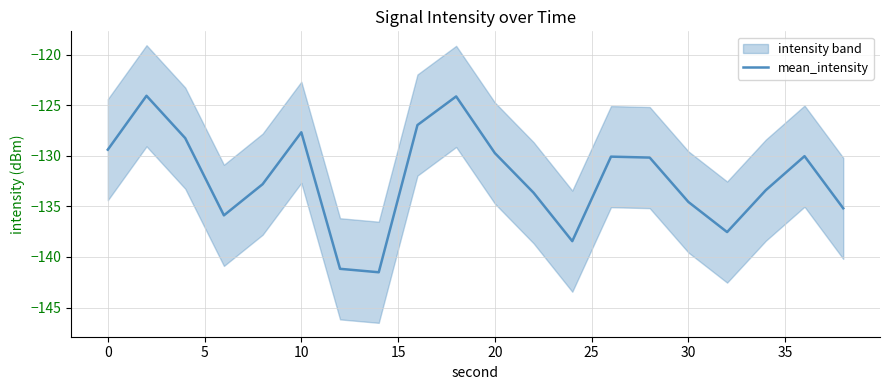

What is the highest value of the mean_intensity series?

-124.1